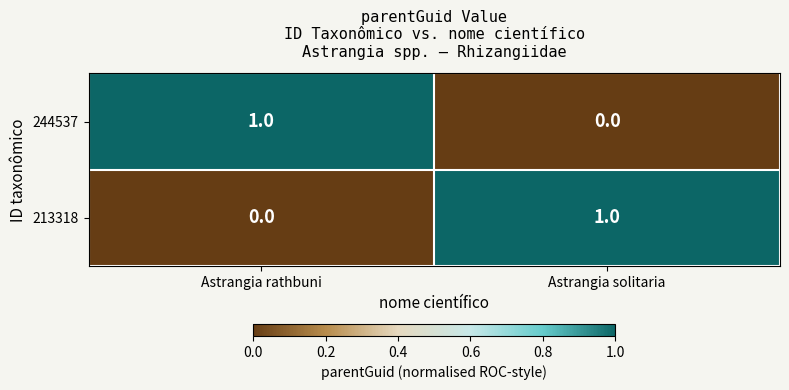

What is the spread (max minus min) of values at Astrangia rathbuni?

1